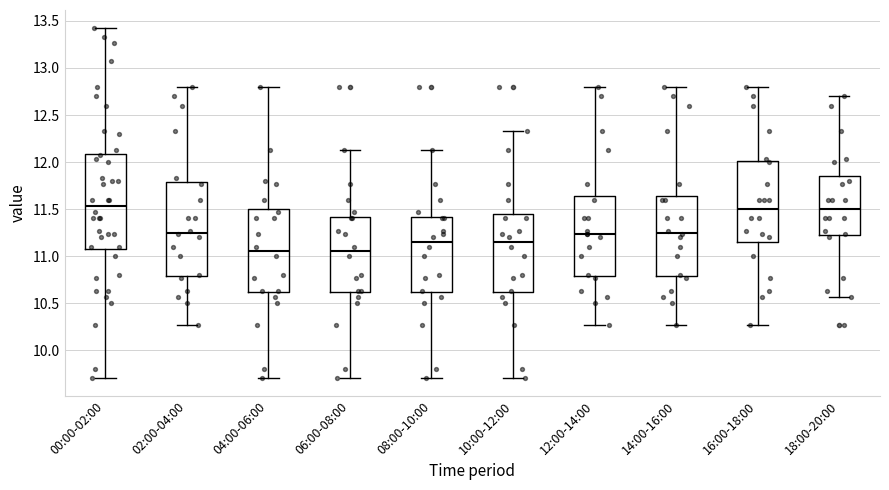

Reading left to right, read every box against the y-axis: the position of its median line, the range the box covers, and the ends of its whiskers. The values are not printed on the chart, so give them approximately, as read against the axis.

00:00-02:00: median 11.55, box 11.10 to 12.10, whiskers 9.70 to 13.45
02:00-04:00: median 11.25, box 10.80 to 11.80, whiskers 10.25 to 12.80
04:00-06:00: median 11.05, box 10.60 to 11.50, whiskers 9.70 to 12.80
06:00-08:00: median 11.05, box 10.60 to 11.40, whiskers 9.70 to 12.15
08:00-10:00: median 11.15, box 10.60 to 11.40, whiskers 9.70 to 12.15
10:00-12:00: median 11.15, box 10.60 to 11.45, whiskers 9.70 to 12.35
12:00-14:00: median 11.25, box 10.80 to 11.65, whiskers 10.25 to 12.80
14:00-16:00: median 11.25, box 10.80 to 11.65, whiskers 10.25 to 12.80
16:00-18:00: median 11.50, box 11.15 to 12.00, whiskers 10.25 to 12.80
18:00-20:00: median 11.50, box 11.20 to 11.85, whiskers 10.55 to 12.70